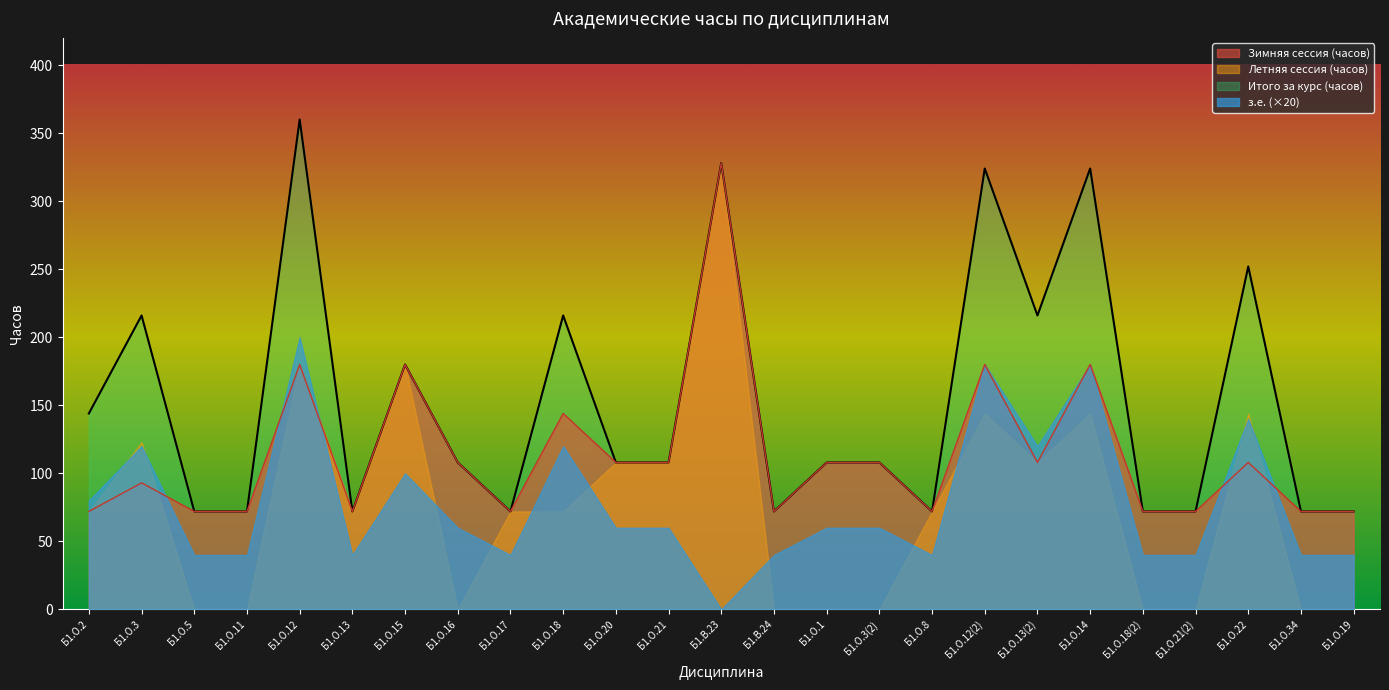

What is the sum of the Зимняя сессия (часов) values at Б1.О.18(2) and Б1.О.21(2)?

144